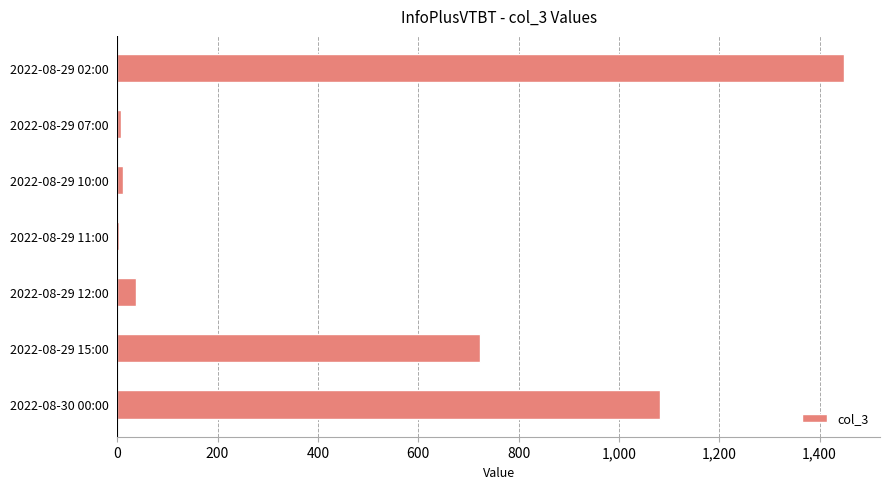

What is the change in value from 2022-08-29 02:00 to 2022-08-30 00:00?

-366